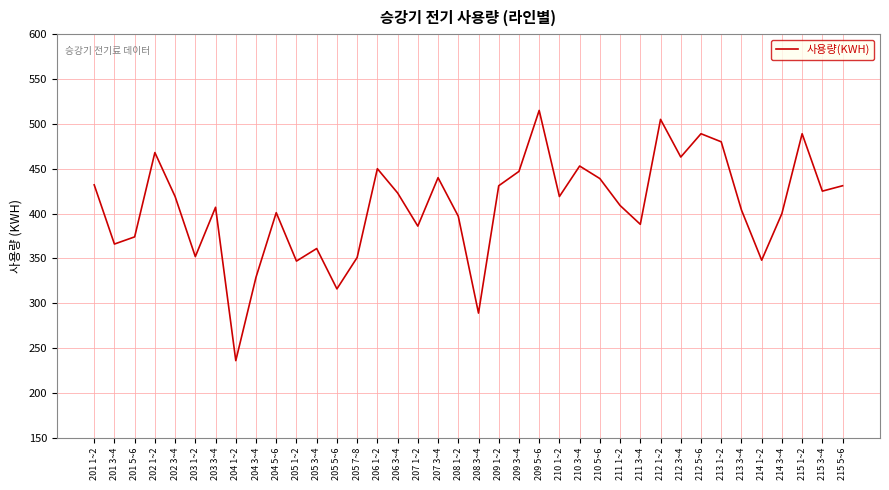

The value at 208 3~4 is 289. True or false?

True